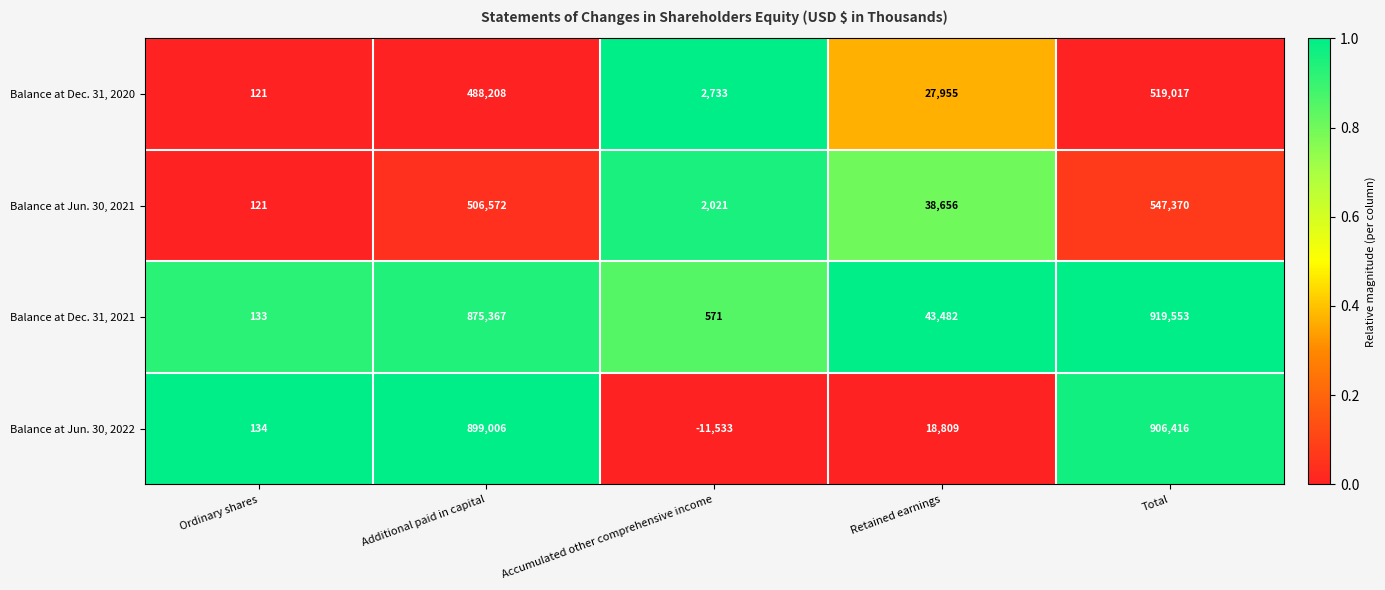

Where does the Balance at Dec. 31, 2020 series first go above 27955?

Additional paid in capital